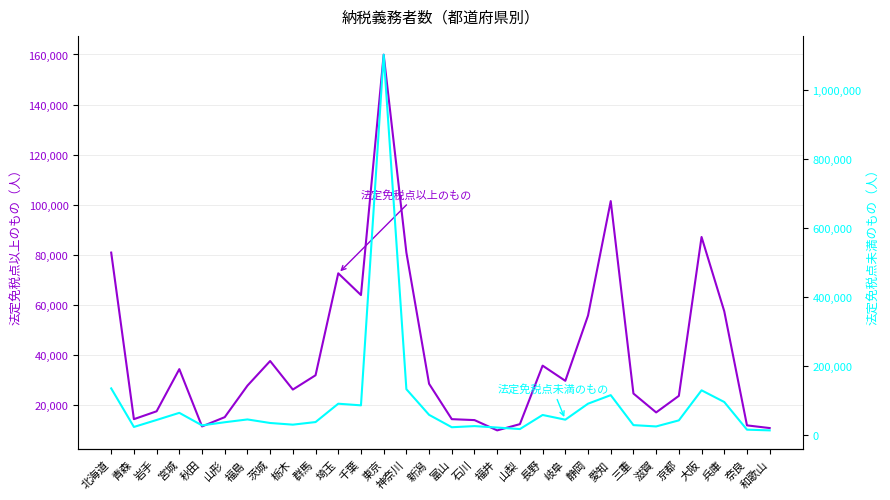

At which label is 法定免税点未満のもの closest to 557150?

北海道